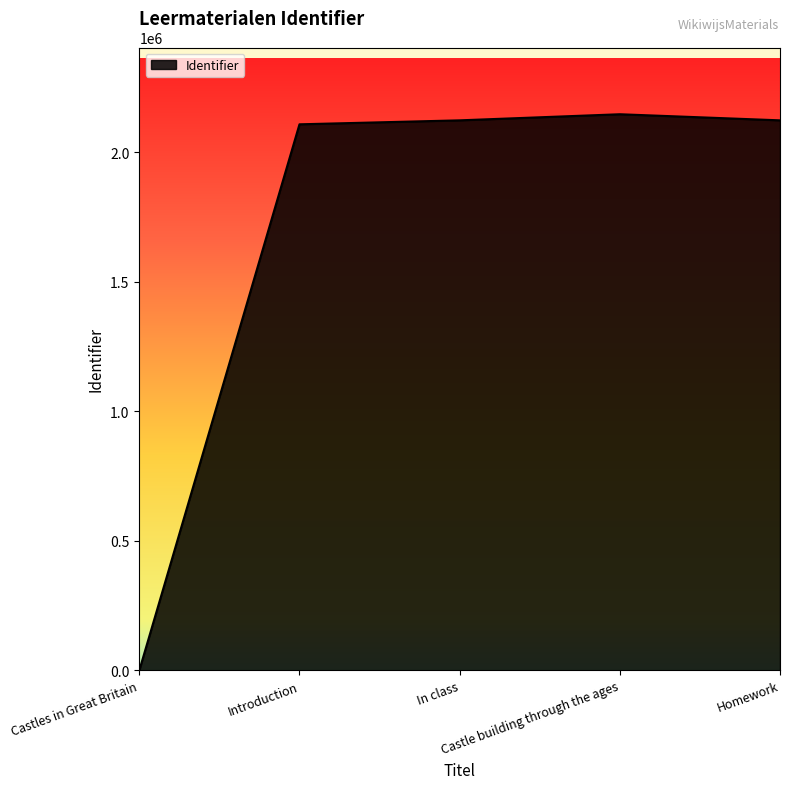

What is the difference between the maximum and minimum values?

2146433